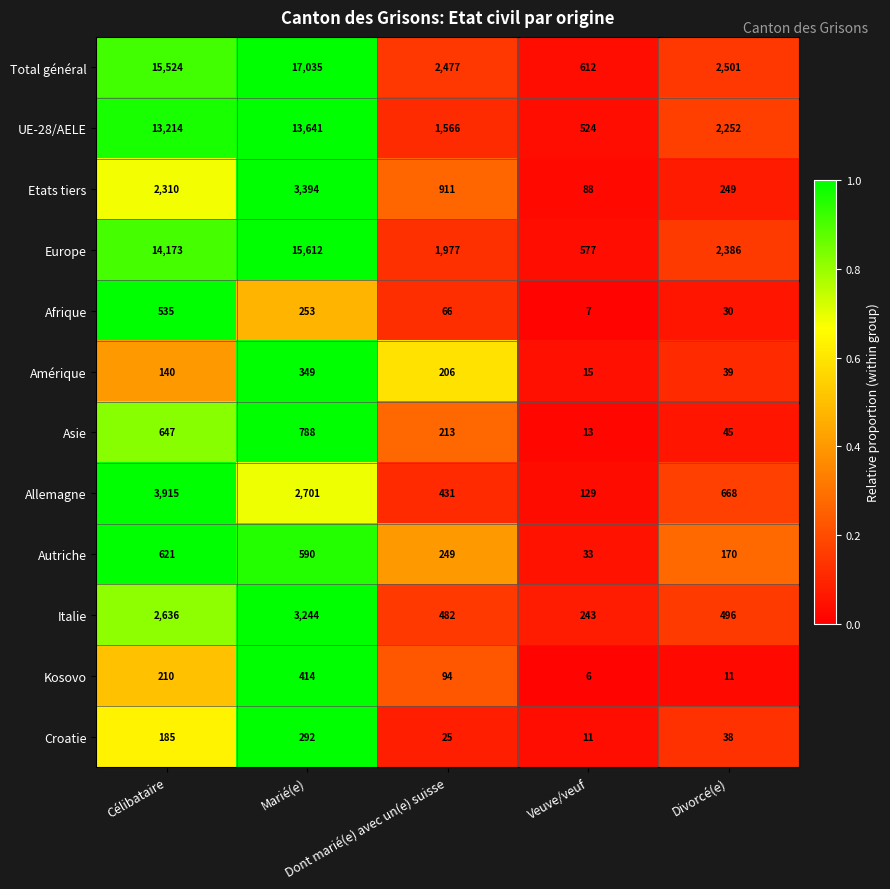

What is the highest value of the Asie series?

788